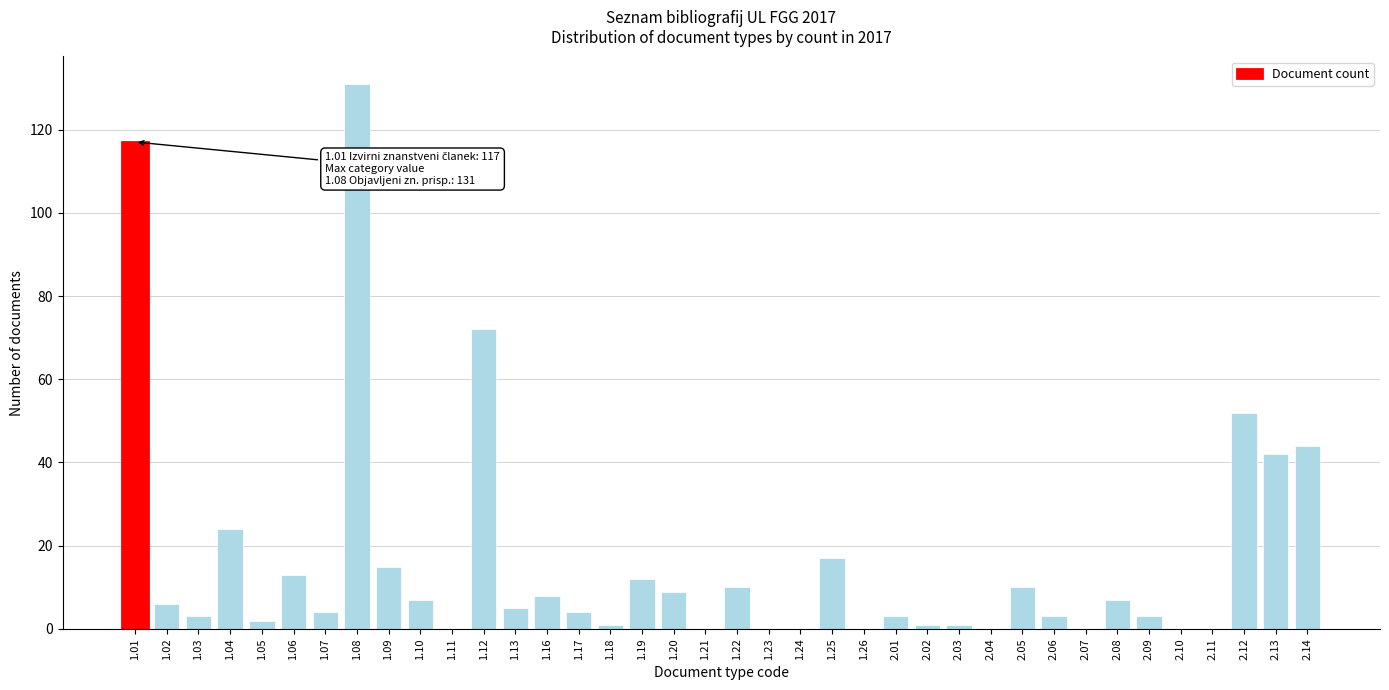

Is it true that the value at 1.11 is 89?

False